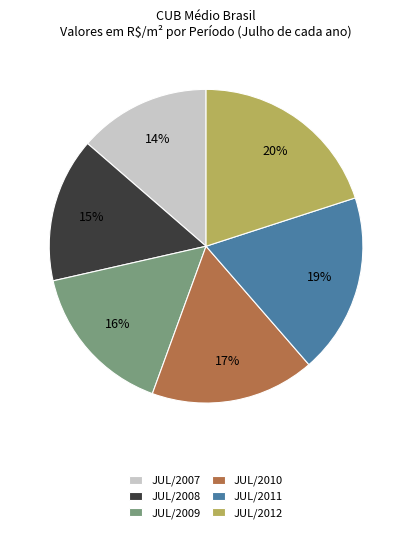

Is the sum of JUL/2010 and JUL/2007 greater than half?

No